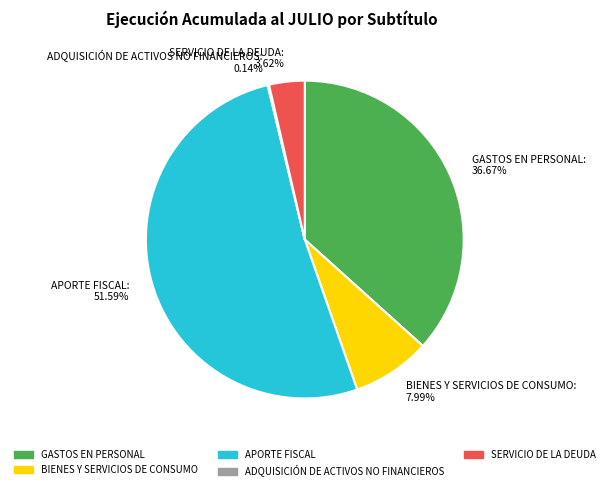

Between SERVICIO DE LA DEUDA and BIENES Y SERVICIOS DE CONSUMO, which is larger?

BIENES Y SERVICIOS DE CONSUMO